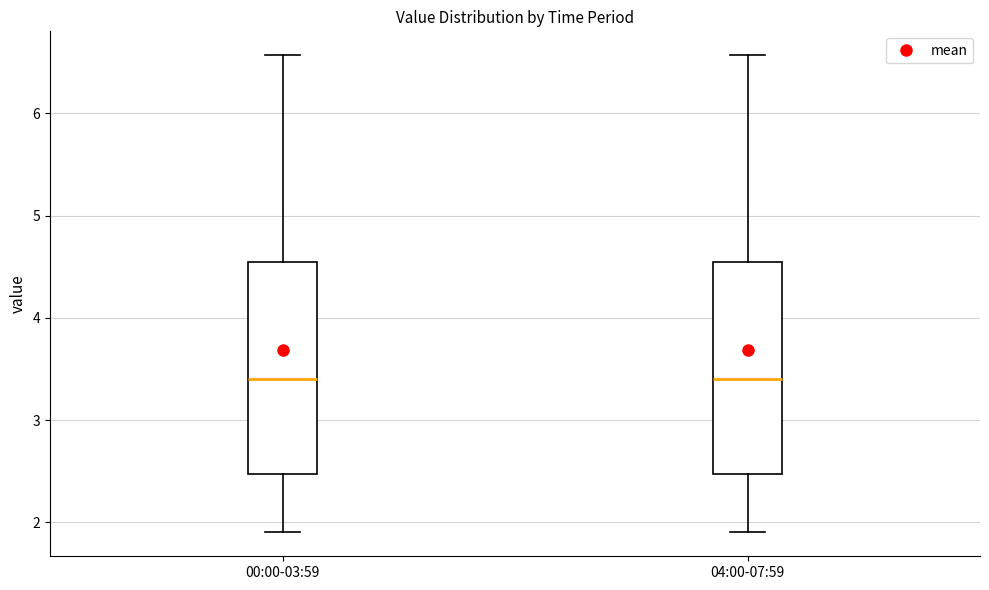

Reading left to right, transcribe this box plot: for each box, give where its median line is, the range the box spans, and where its two whiskers end, as read against the y-axis. The values are not printed on the chart, so give them approximately, as read against the axis.

00:00-03:59: median 3.4, box 2.5 to 4.5, whiskers 1.9 to 6.6
04:00-07:59: median 3.4, box 2.5 to 4.5, whiskers 1.9 to 6.6